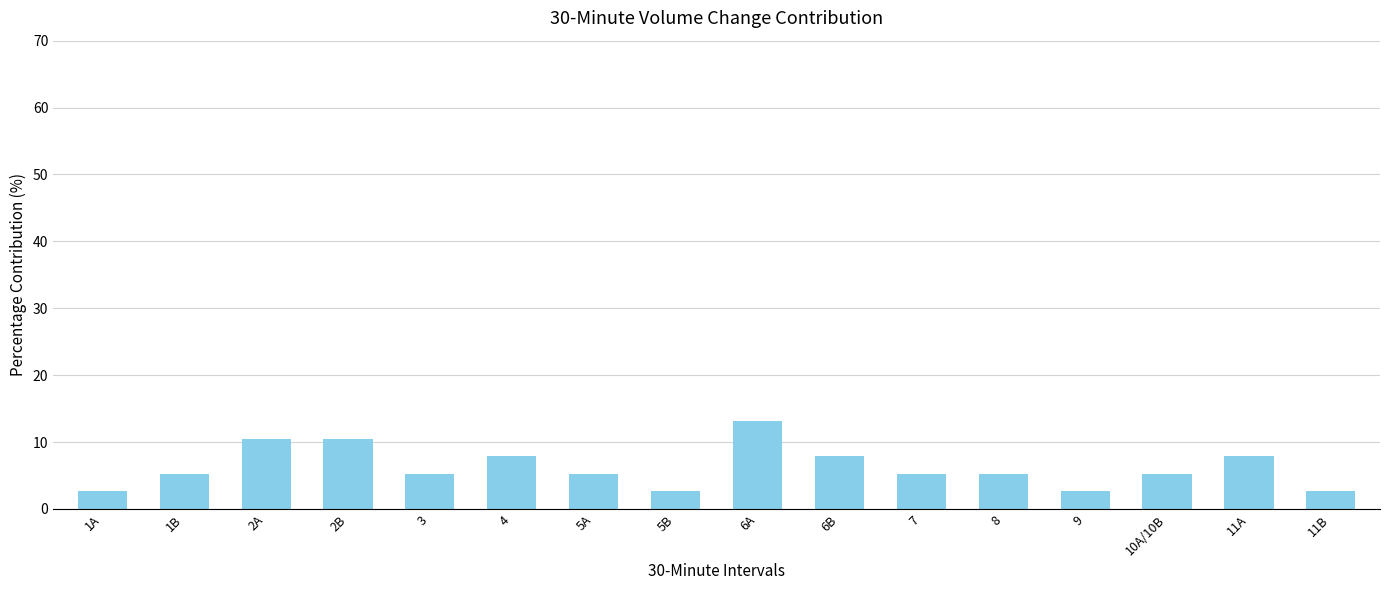

Are the bars horizontal?

No